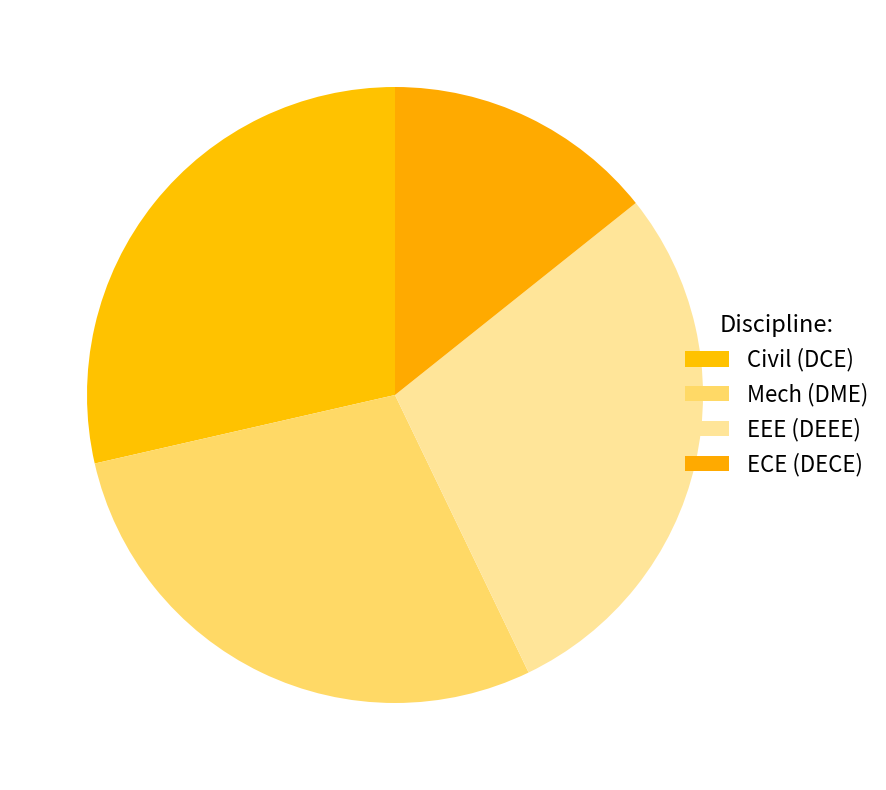

How many slices are in this pie chart?

4